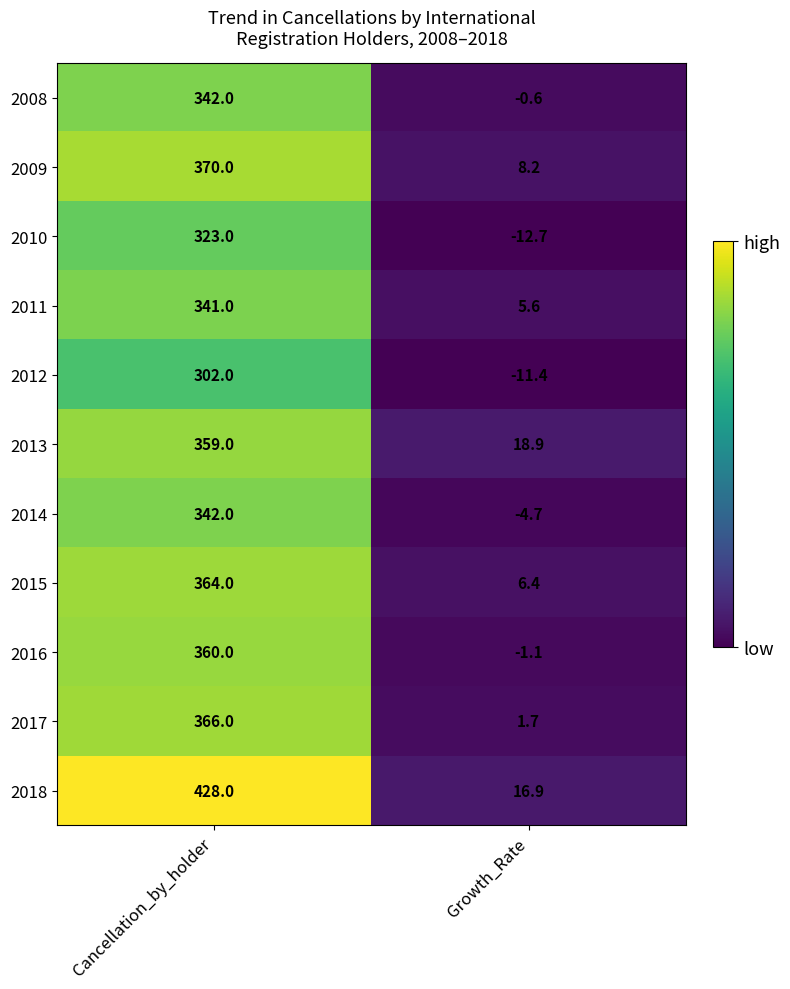

What is the difference between the highest and lowest values at Growth_Rate?

31.6